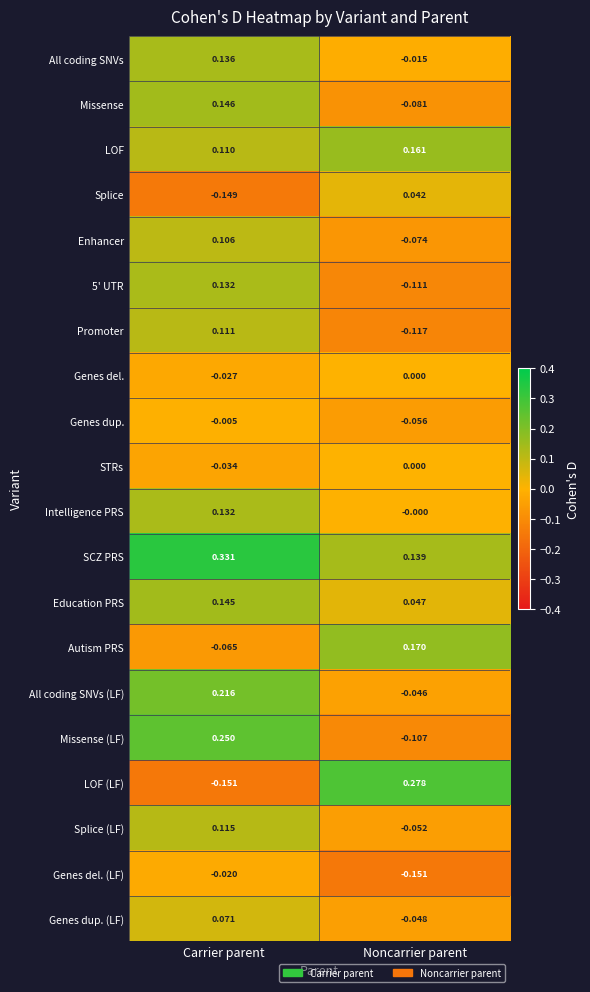

Count the number of categories in the chart.

2